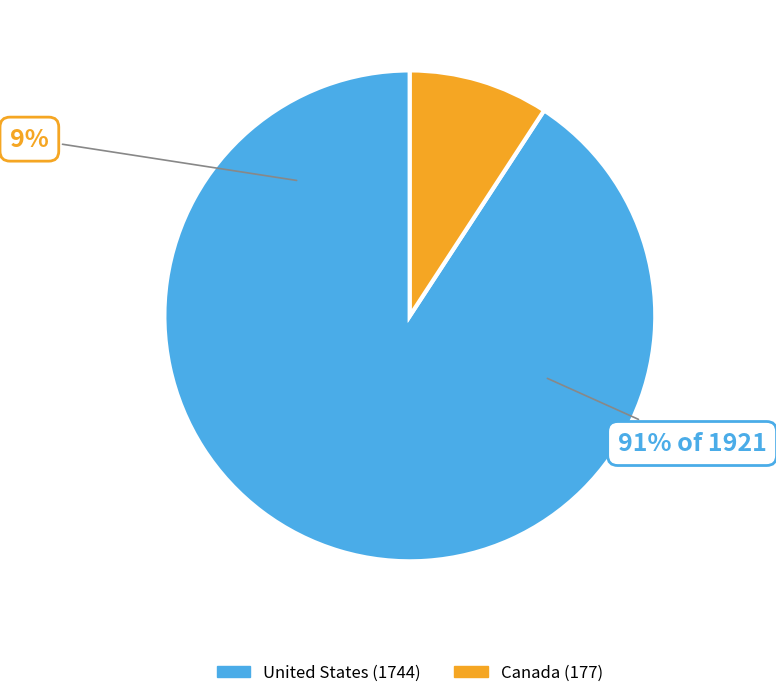

Rank the categories by value from lowest to highest.

Canada, United States